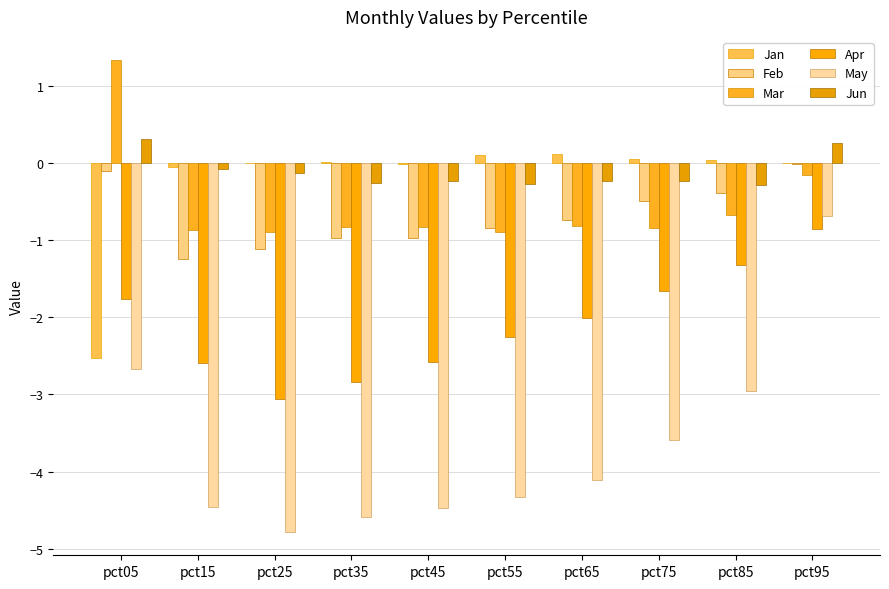

Are the bars grouped side by side (vs. stacked)?

Yes